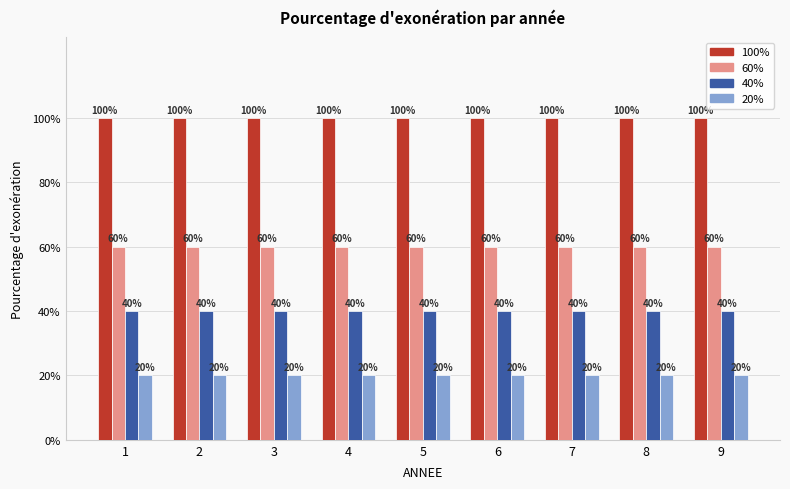

Which series changed the most between 3 and 7?

100%